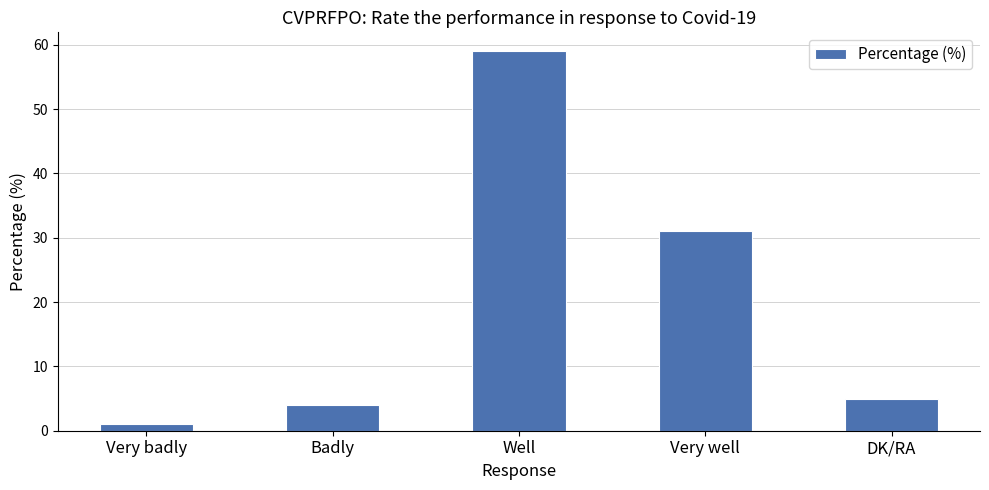

Read the value at DK/RA, to the nearest 5.

5